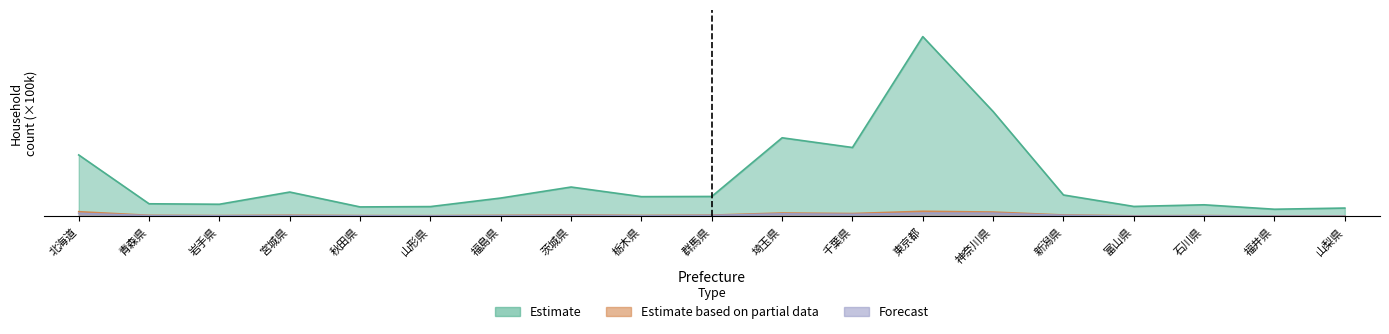

Reading left to right, list all the values displayed in this chart.

Estimate: 北海道=24.7	青森県=5.1	岩手県=4.9	宮城県=9.8	秋田県=3.8	山形県=4.0	福島県=7.4	茨城県=11.8	栃木県=8.0	群馬県=8.0	埼玉県=31.6	千葉県=27.7	東京都=72.2	神奈川県=42.1	新潟県=8.6	富山県=4.0	石川県=4.7	福井県=2.9	山梨県=3.4
Estimate based on partial data: 北海道=1.9	青森県=0.5	岩手県=0.4	宮城県=0.5	秋田県=0.4	山形県=0.3	福島県=0.4	茨城県=0.6	栃木県=0.4	群馬県=0.5	埼玉県=1.4	千葉県=1.2	東京都=2.1	神奈川県=1.8	新潟県=0.6	富山県=0.3	石川県=0.4	福井県=0.2	山梨県=0.2
Forecast: 北海道=1.3	青森県=0.3	岩手県=0.3	宮城県=0.3	秋田県=0.3	山形県=0.2	福島県=0.3	茨城県=0.5	栃木県=0.3	群馬県=0.4	埼玉県=1.1	千葉県=0.9	東京都=1.3	神奈川県=1.3	新潟県=0.5	富山県=0.2	石川県=0.2	福井県=0.1	山梨県=0.1